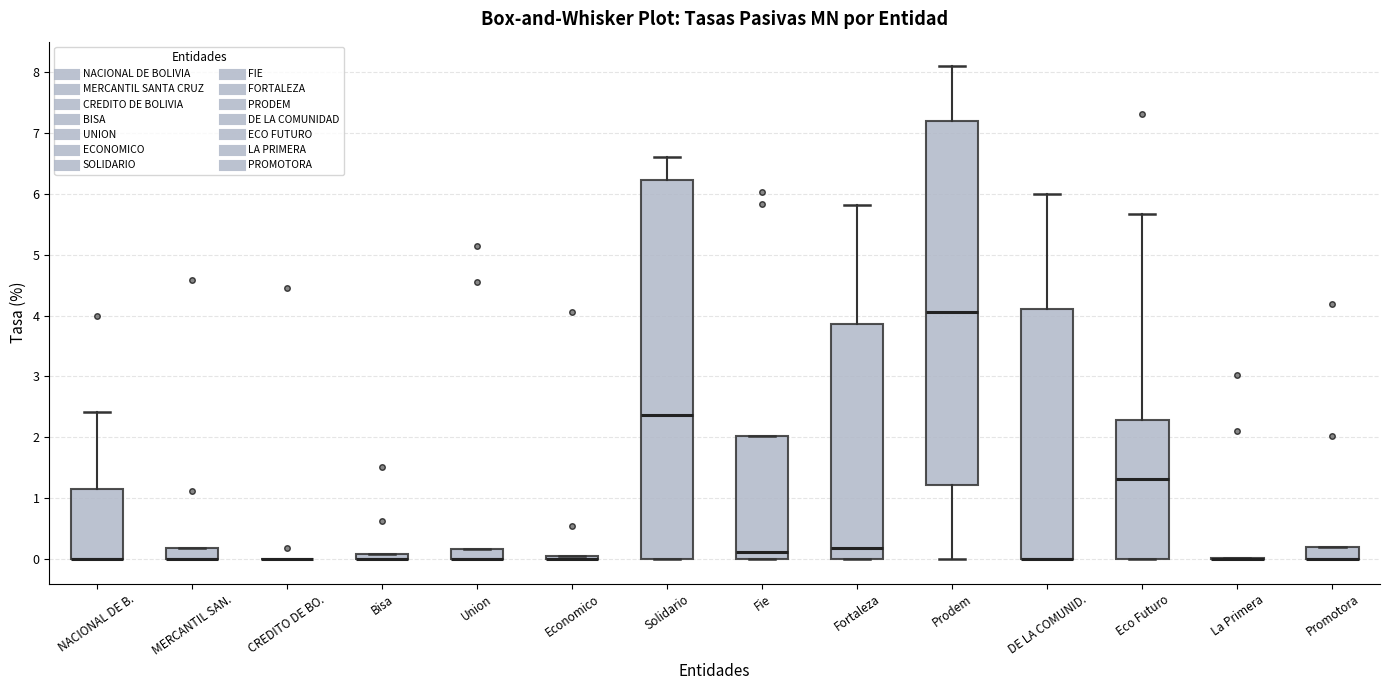

Where is the lower edge of the box for Promotora on the y-axis? The values are not printed on the chart, so give them approximately, as read against the axis.

0.0